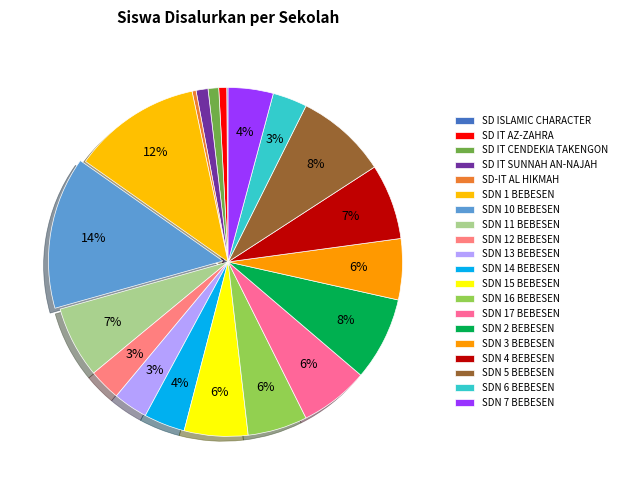

What is the total percentage of SD IT CENDEKIA TAKENGON and SDN 7 BEBESEN?

5.2%